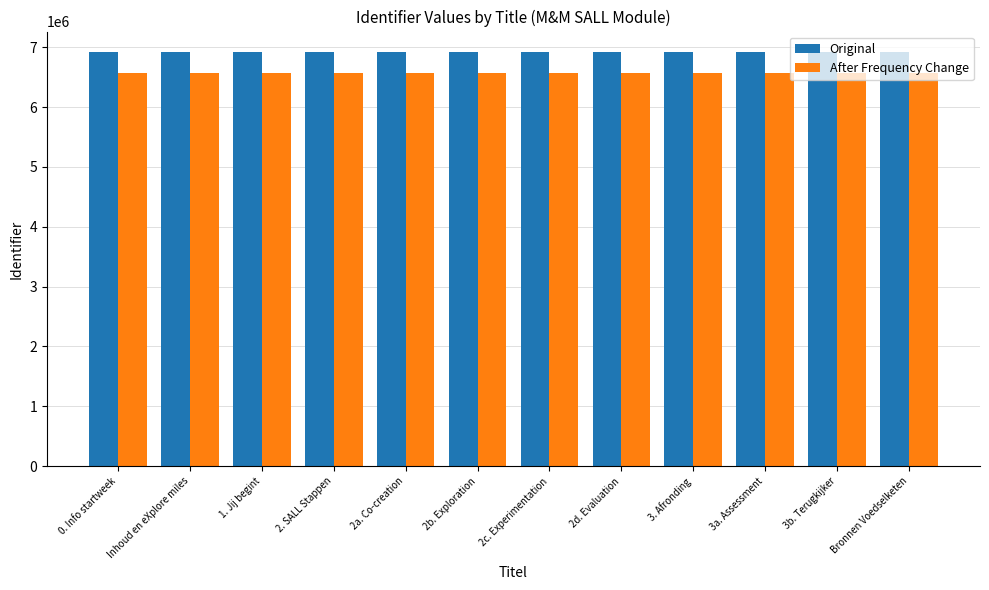

What is the average value of the Original series?

6915446.1